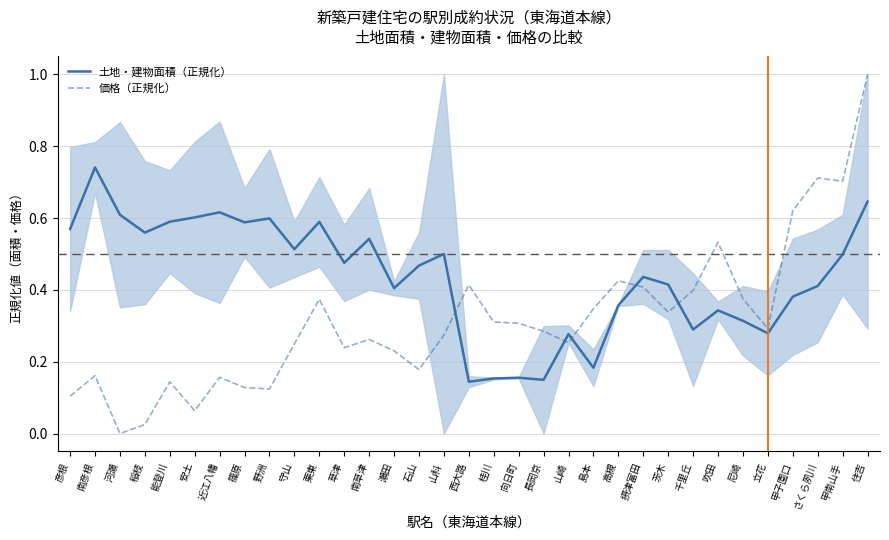

What is the difference between the maximum and second lowest values in the 価格（正規化） series?

1.0